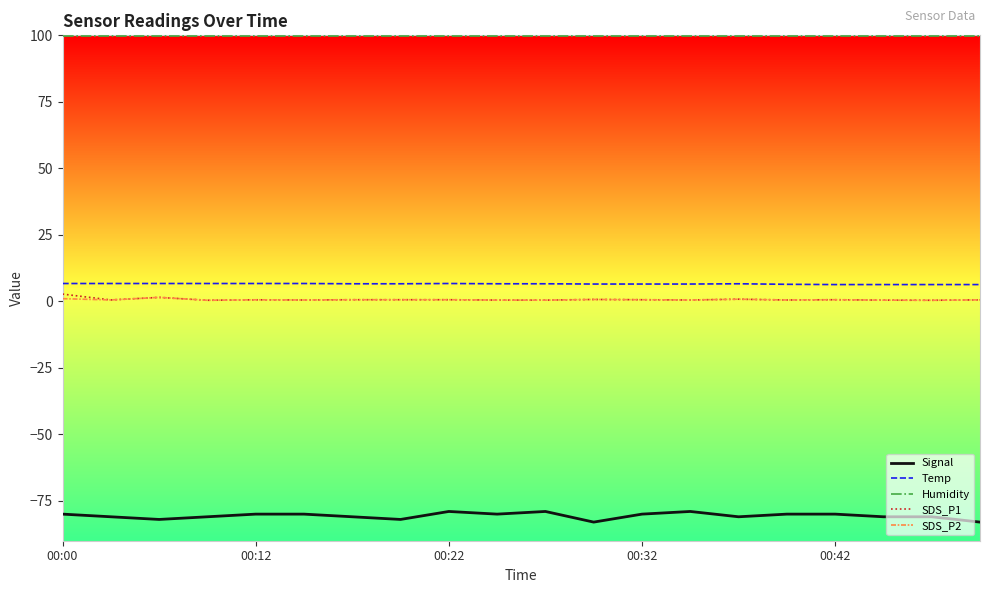

Which series has the largest range (max minus min)?

Signal